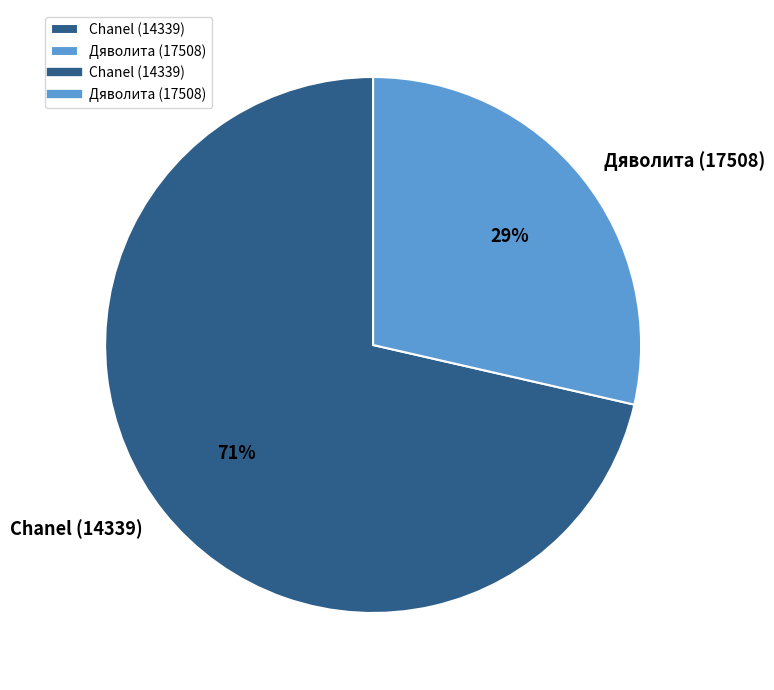

What percentage is the Дяволита (17508) slice, to the nearest percent?

29%